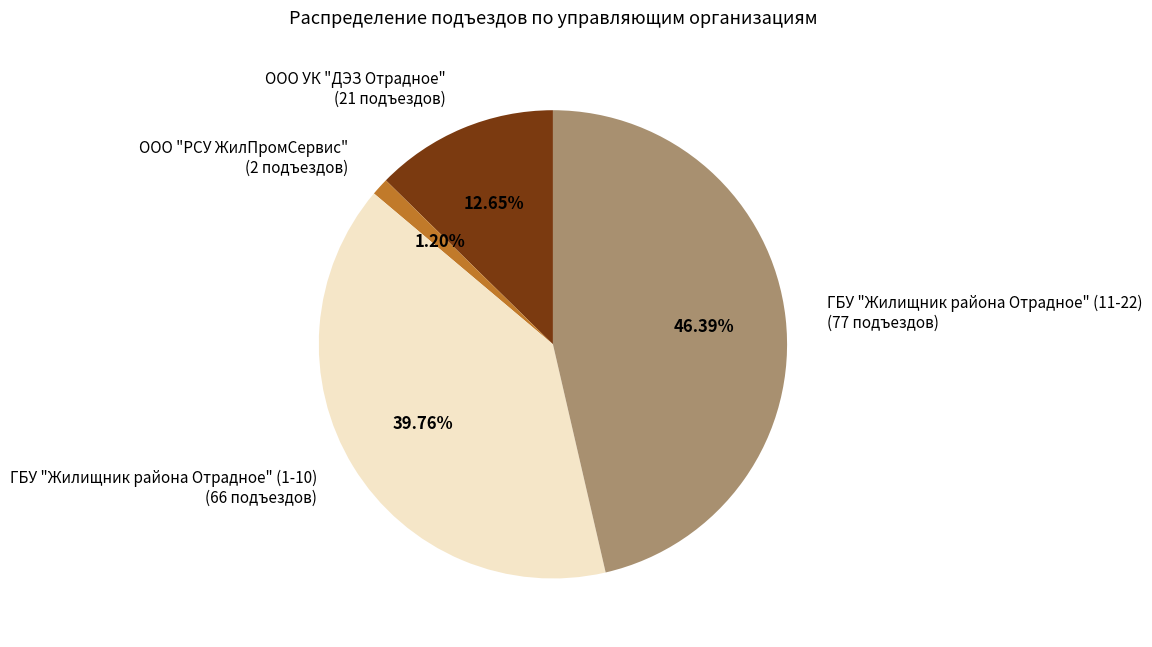

Rank the categories by value from lowest to highest.

ООО "РСУ ЖилПромСервис" (2 подъездов), ООО УК "ДЭЗ Отрадное" (21 подъездов), ГБУ "Жилищник района Отрадное" (1-10) (66 подъездов), ГБУ "Жилищник района Отрадное" (11-22) (77 подъездов)